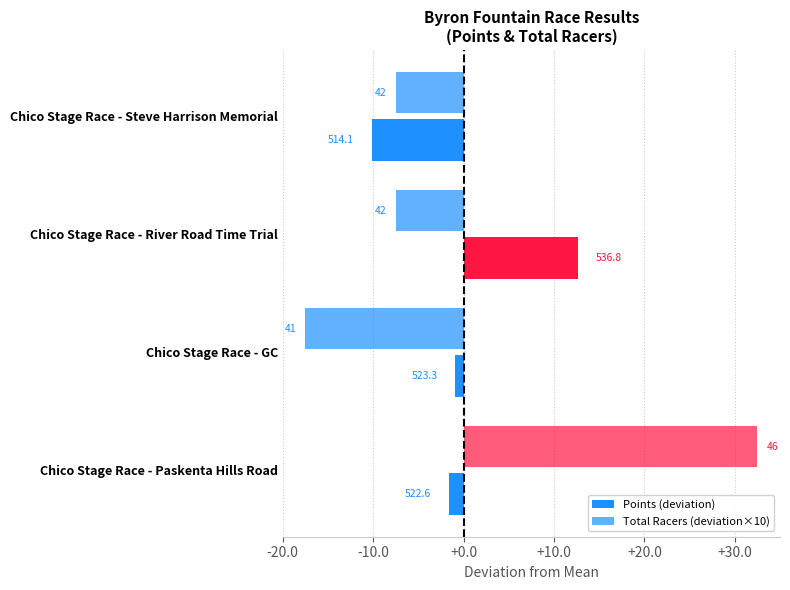

What is the minimum value shown in the chart?

-17.5